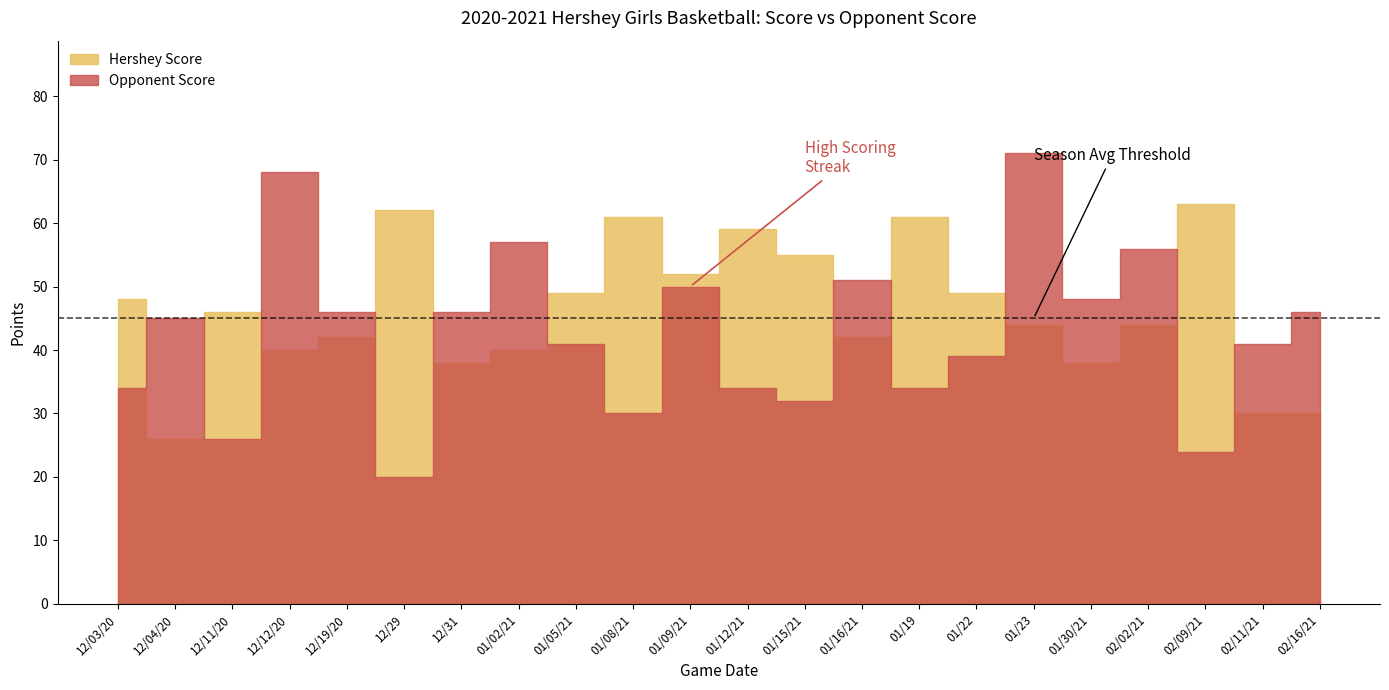

What is the lowest value of the Hershey Score series?

26